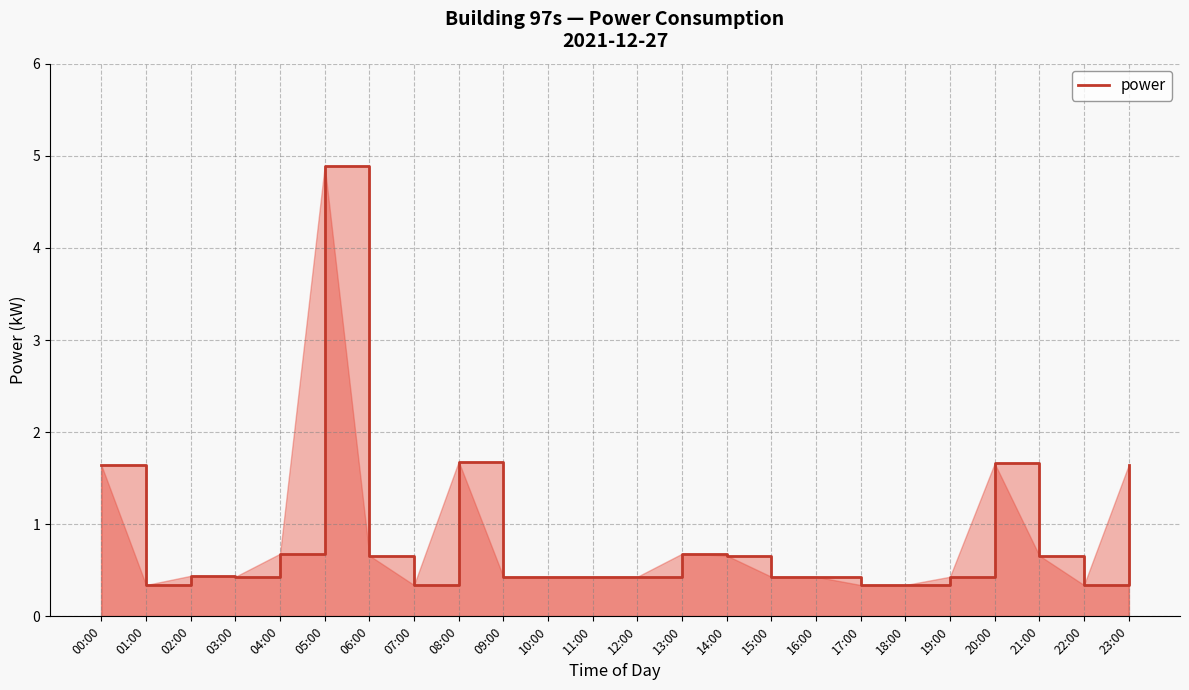

Which label corresponds to the largest value in the chart?

05:00